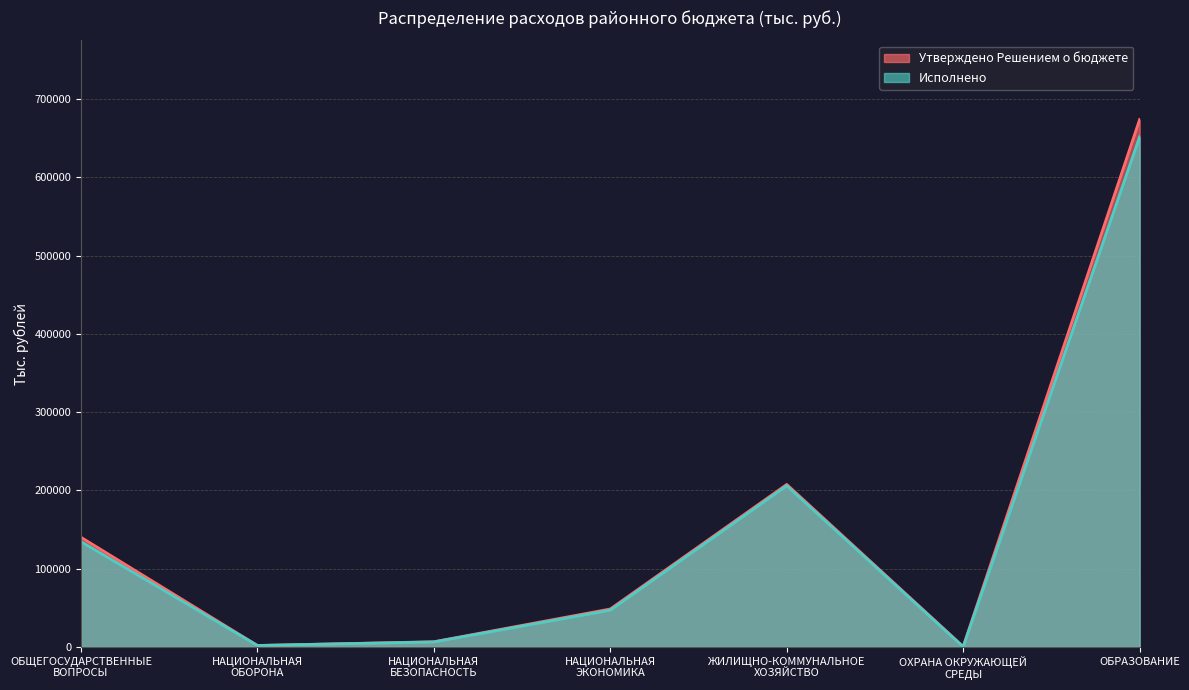

How many interior local valleys does the Утверждено Решением о бюджете series have?

2